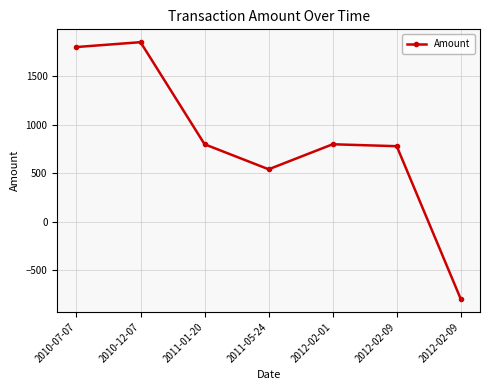

What is the greatest value displayed?

1850.0